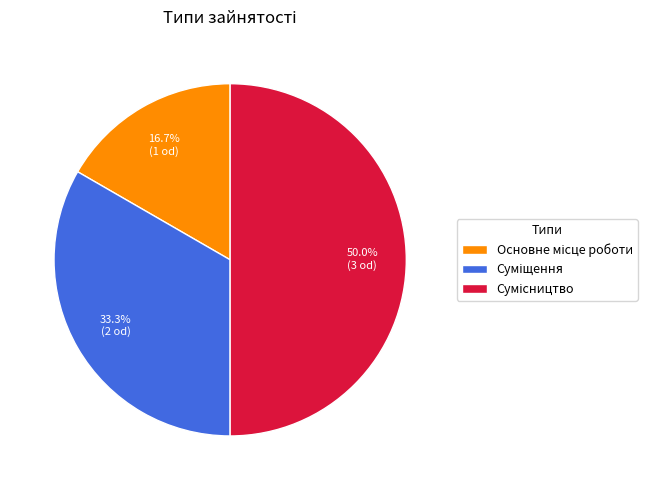

To the nearest percent, what portion does Сумісництво represent?

50%